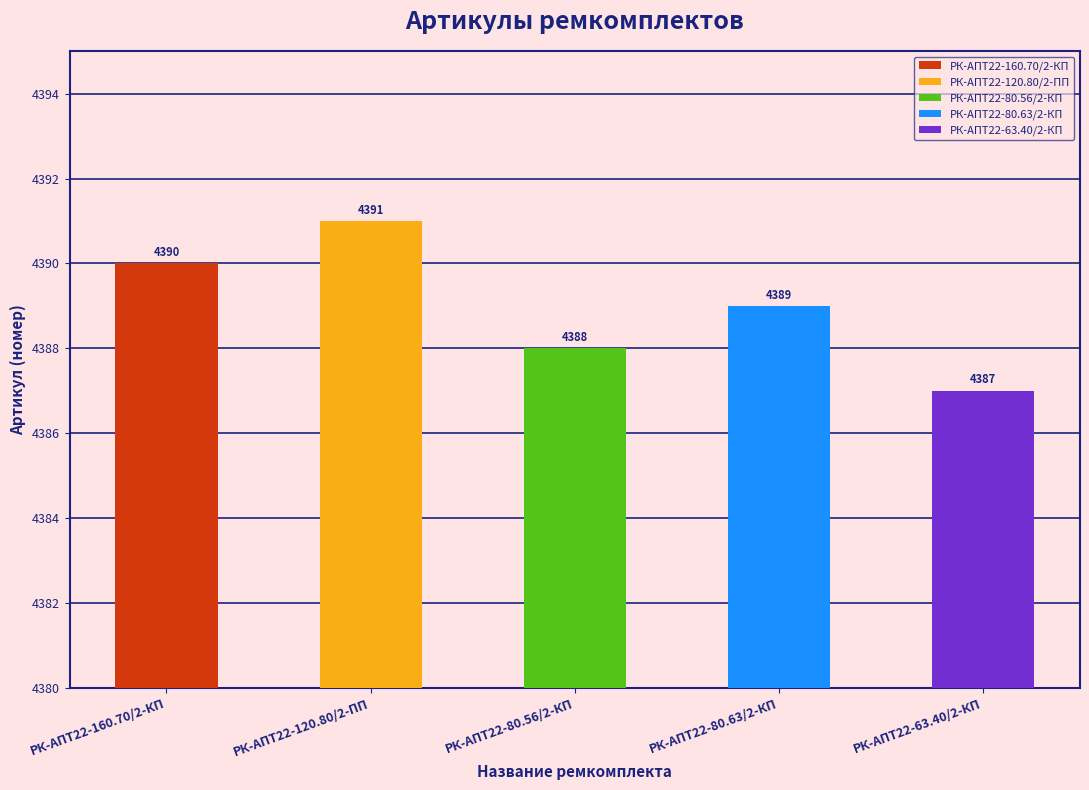

Rank the categories by value from lowest to highest.

РК-АПТ22-63.40/2-КП, РК-АПТ22-80.56/2-КП, РК-АПТ22-80.63/2-КП, РК-АПТ22-160.70/2-КП, РК-АПТ22-120.80/2-ПП